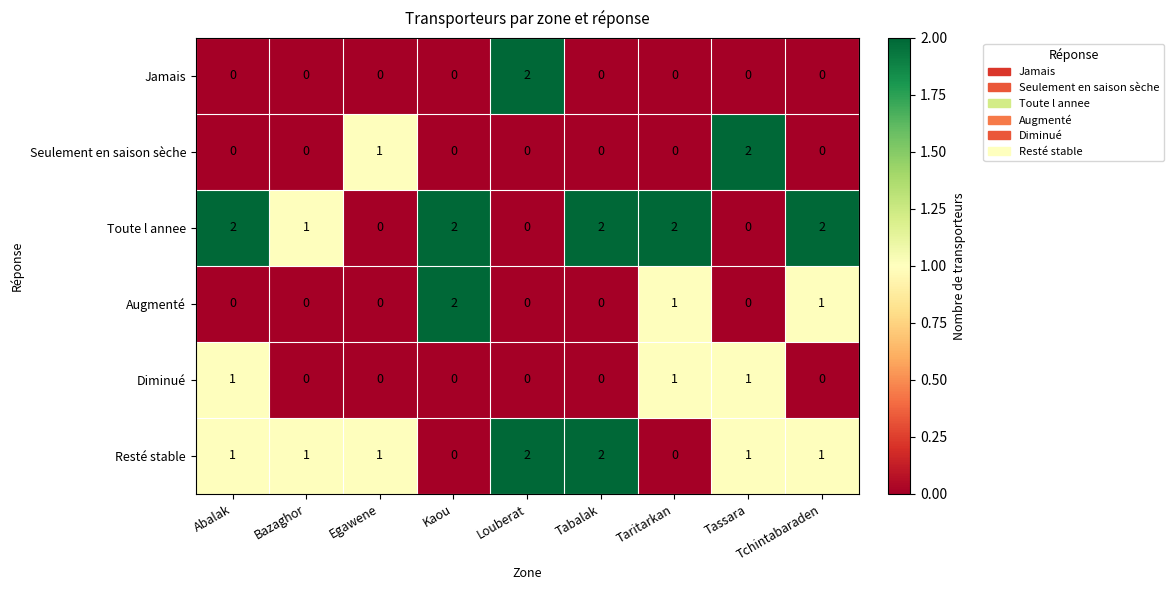

True or false: Toute l annee has a value of 1 at Abalak.

False